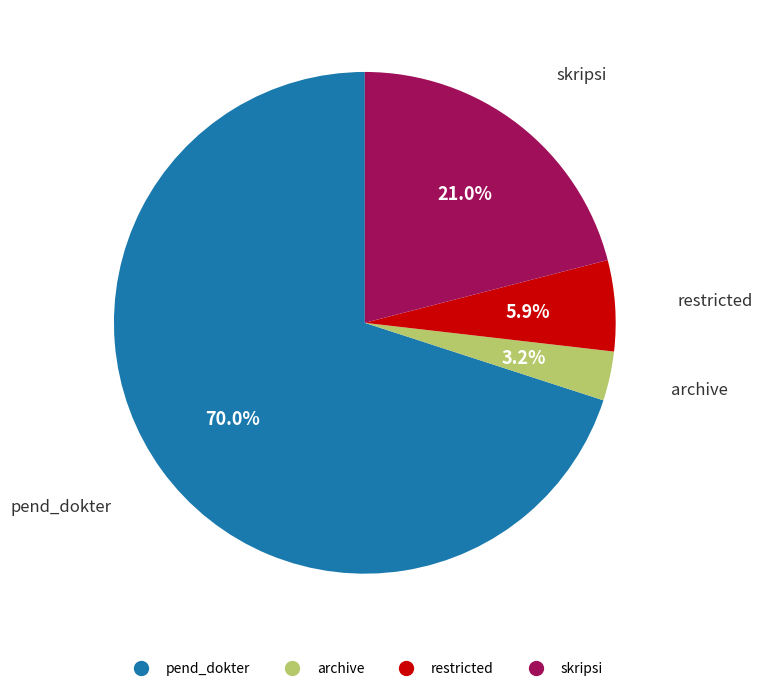

Is there a majority slice in this chart?

Yes